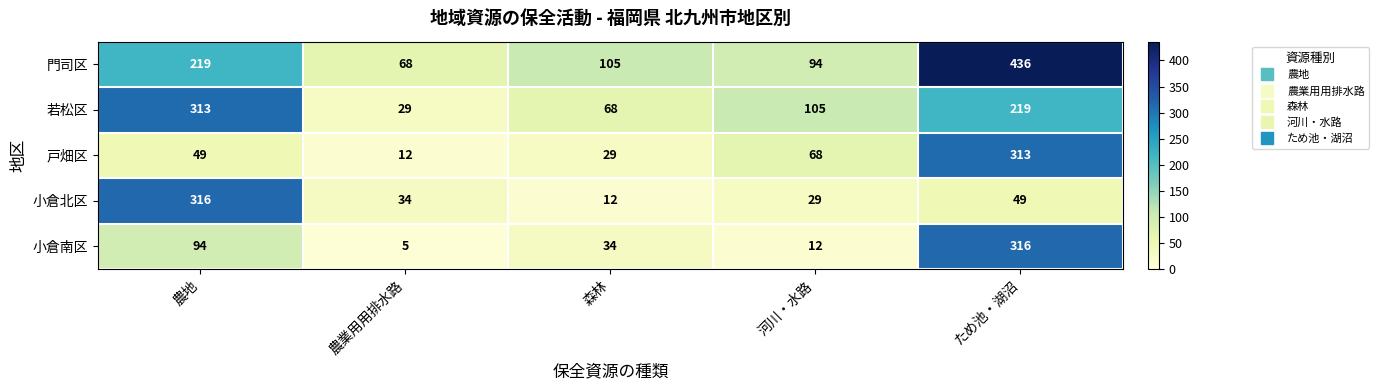

Which series has the largest range (max minus min)?

門司区